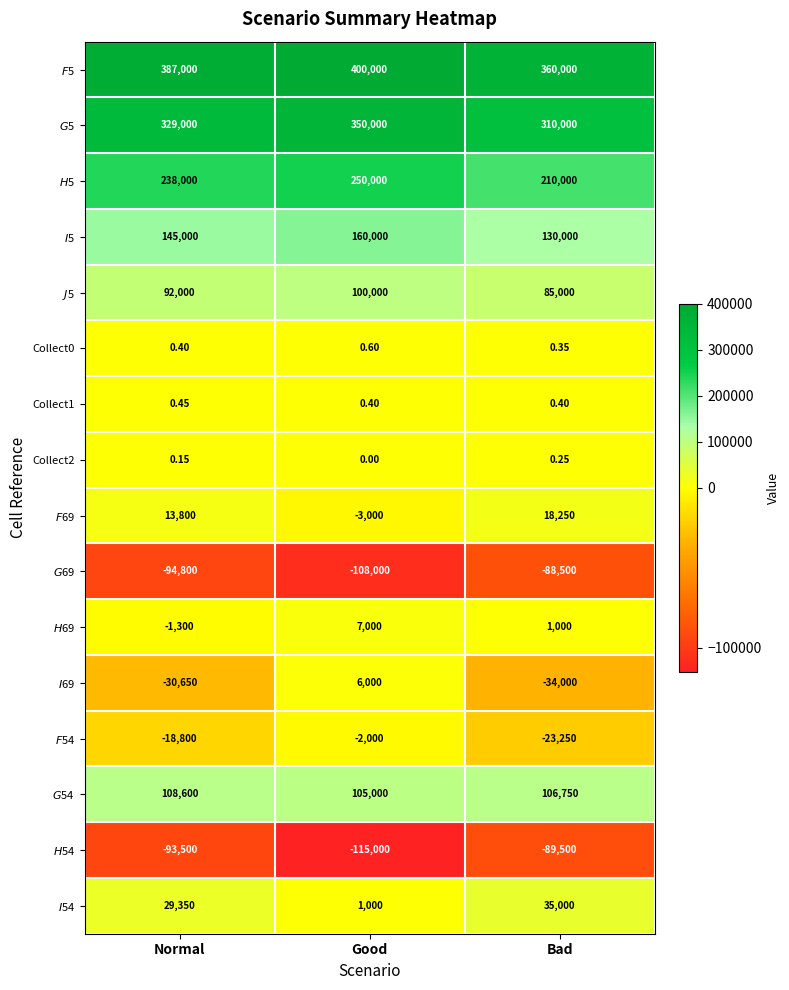

Which label corresponds to the largest value in the chart?

Good